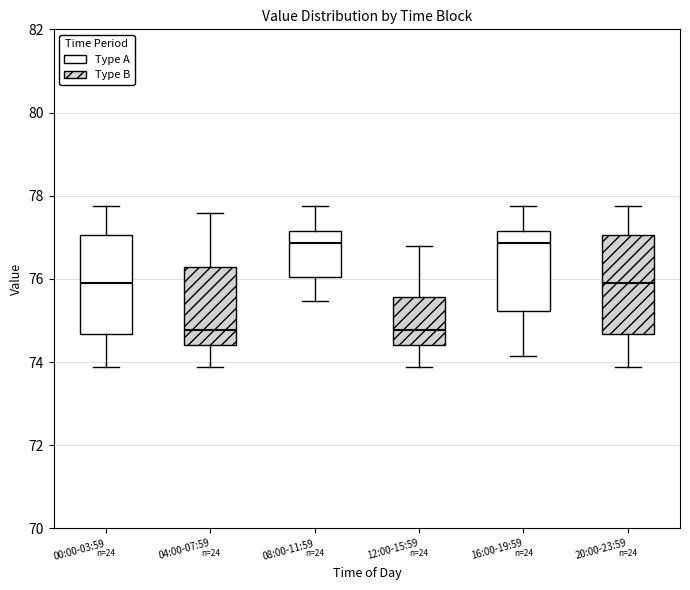

Reading left to right, read every box against the y-axis: the position of its median line, the range the box covers, and the ends of its whiskers. The values are not printed on the chart, so give them approximately, as read against the axis.

00:00-03:59: median 75.8, box 74.6 to 77.0, whiskers 73.8 to 77.8
04:00-07:59: median 74.8, box 74.4 to 76.2, whiskers 73.8 to 77.6
08:00-11:59: median 76.8, box 76.0 to 77.2, whiskers 75.4 to 77.8
12:00-15:59: median 74.8, box 74.4 to 75.6, whiskers 73.8 to 76.8
16:00-19:59: median 76.8, box 75.2 to 77.2, whiskers 74.2 to 77.8
20:00-23:59: median 75.8, box 74.6 to 77.0, whiskers 73.8 to 77.8